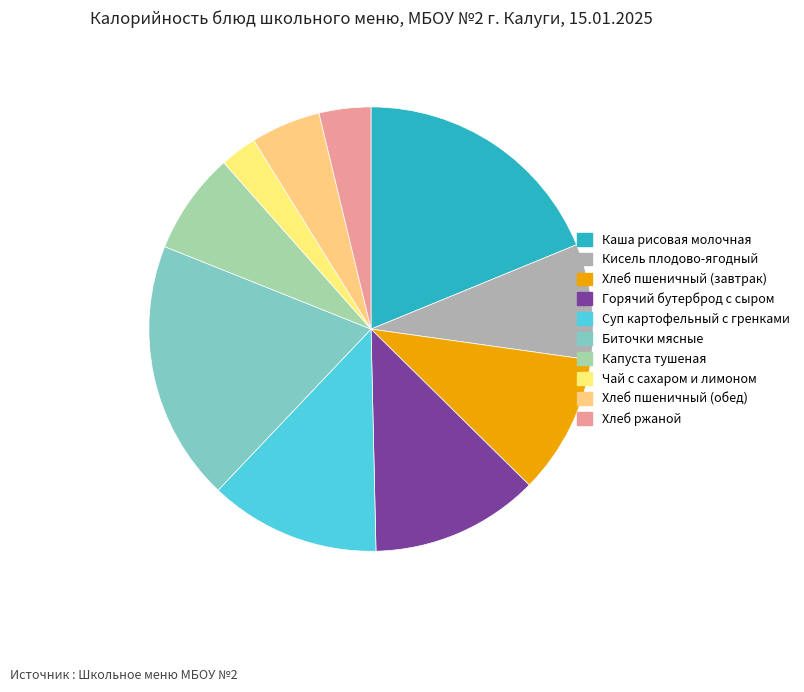

How many slices are in this pie chart?

10